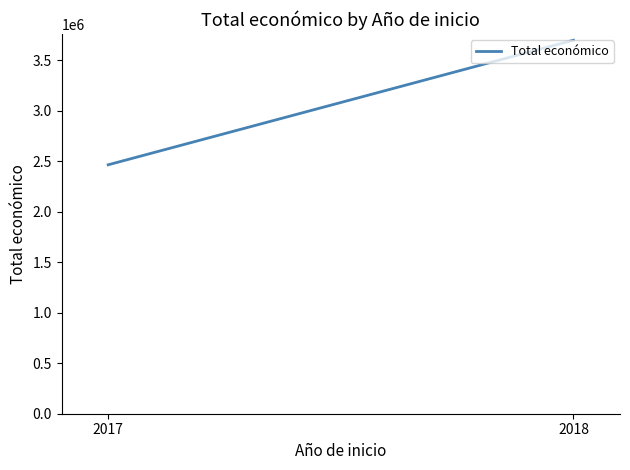

How many distinct data groups are displayed?

1